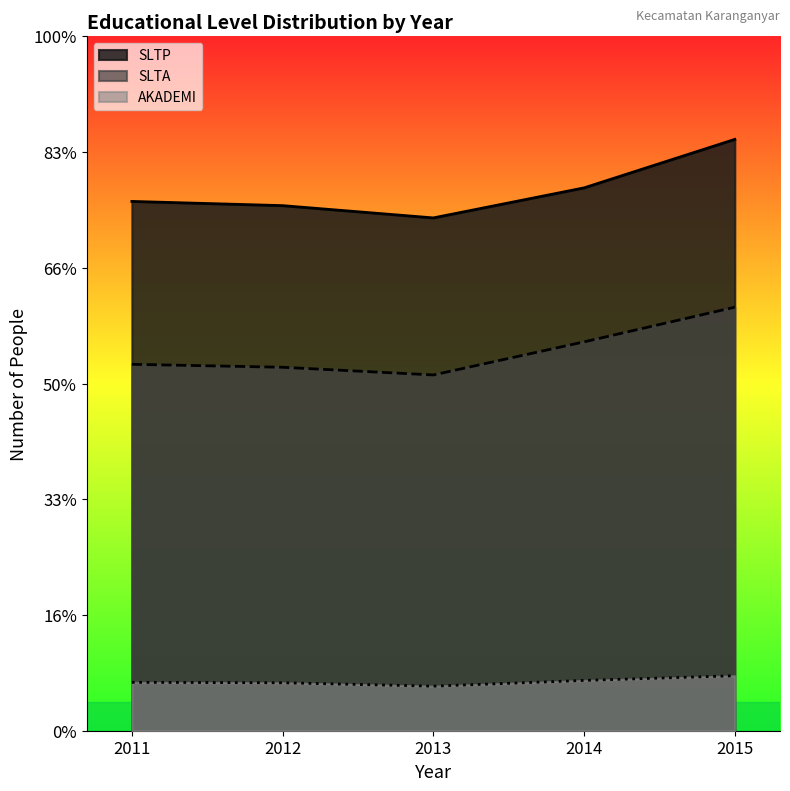

True or false: AKADEMI and SLTA intersect in this chart.

False